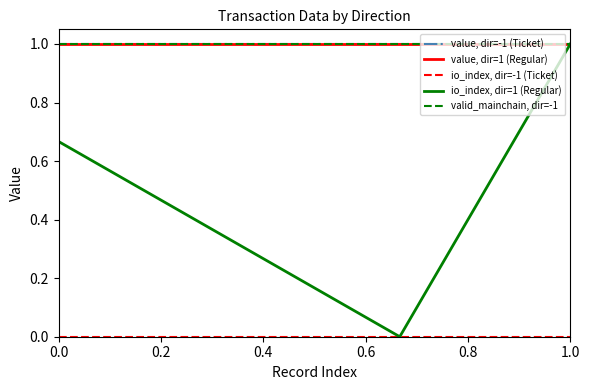

Is this an area chart (filled region under the line)?

No